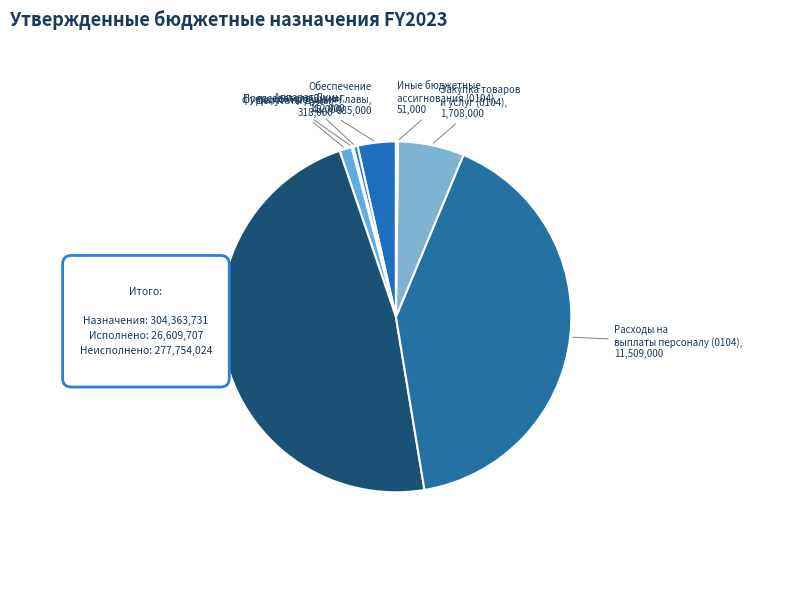

Which category has the smallest portion of the pie?

Председатель Думы